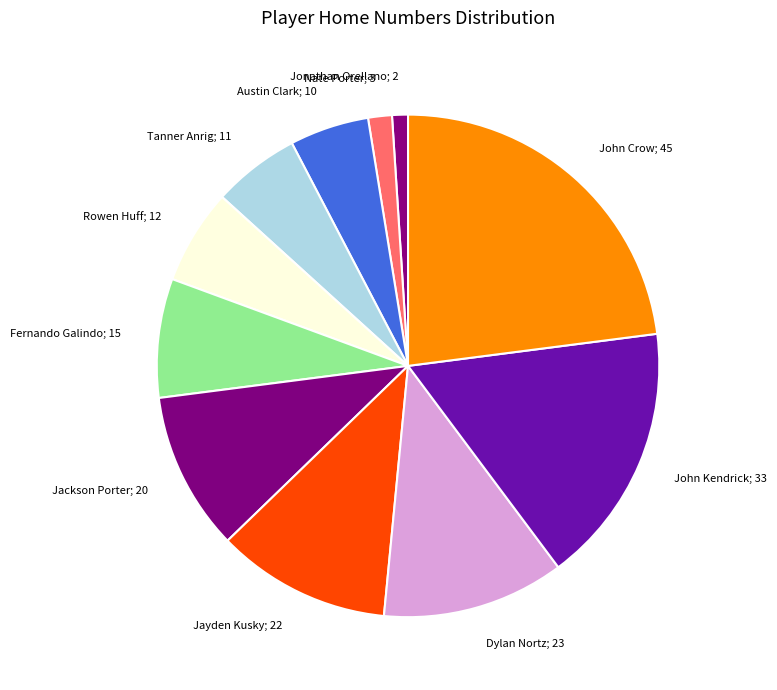

Do Jayden Kusky; 22 and John Crow; 45 together represent more than half of the pie?

No